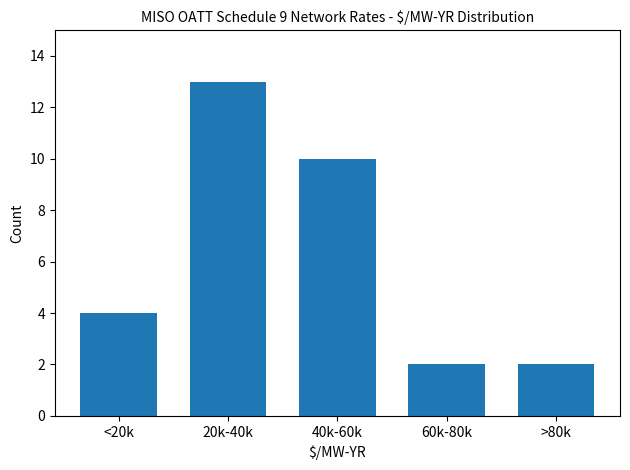

Reading left to right, extract all data points from this chart.

4	13	10	2	2